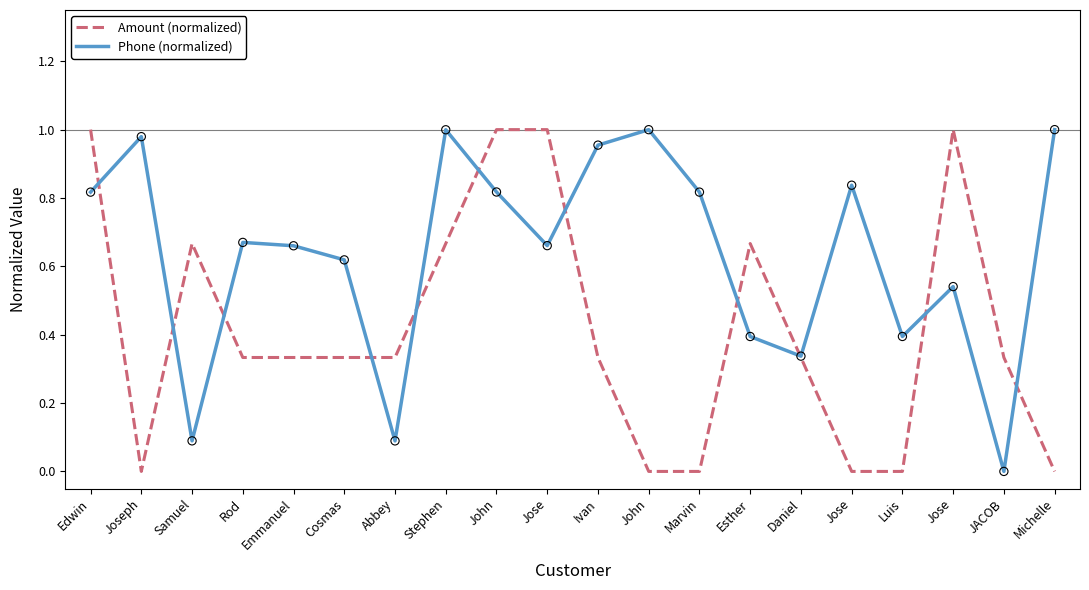

What are all the series names shown in the legend?

Amount (normalized), Phone (normalized)